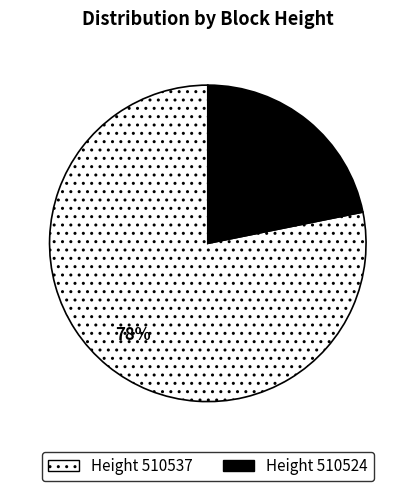

Is it true that Height 510537 is 91% of the pie?

False